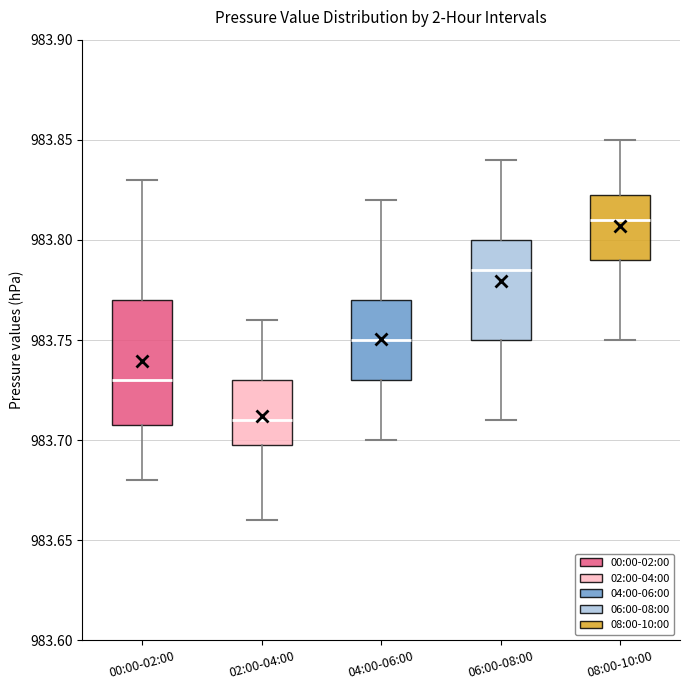

Reading left to right, read every box against the y-axis: the position of its median line, the range the box covers, and the ends of its whiskers. The values are not printed on the chart, so give them approximately, as read against the axis.

00:00-02:00: median 983.730, box 983.710 to 983.770, whiskers 983.680 to 983.830
02:00-04:00: median 983.710, box 983.700 to 983.730, whiskers 983.660 to 983.760
04:00-06:00: median 983.750, box 983.730 to 983.770, whiskers 983.700 to 983.820
06:00-08:00: median 983.785, box 983.750 to 983.800, whiskers 983.710 to 983.840
08:00-10:00: median 983.810, box 983.790 to 983.825, whiskers 983.750 to 983.850